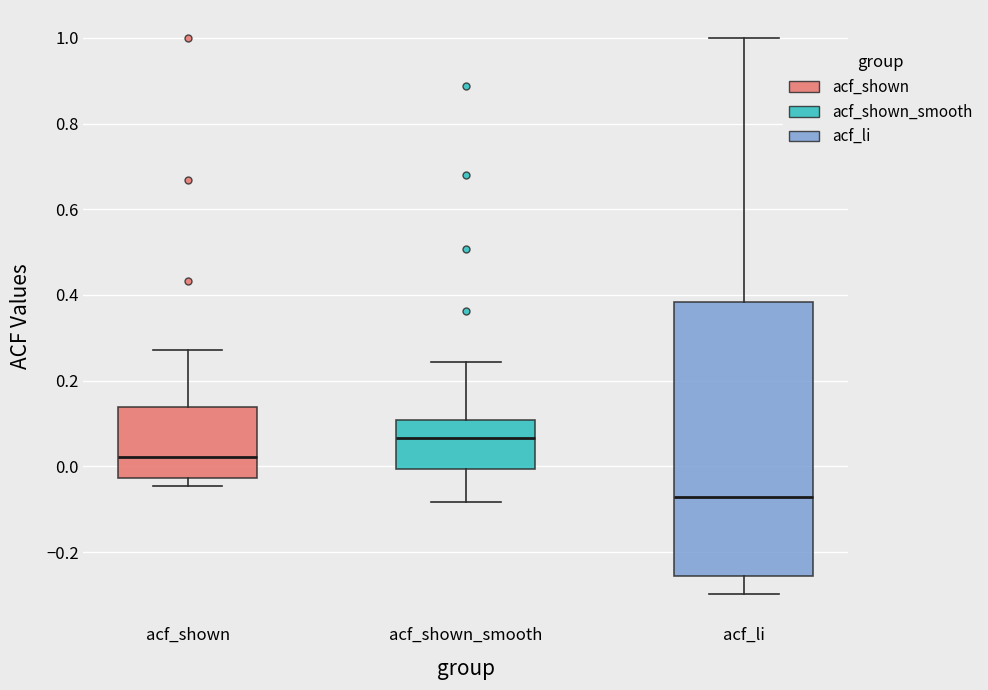

Where is the upper edge of the box for acf_shown on the y-axis? The values are not printed on the chart, so give them approximately, as read against the axis.

0.14